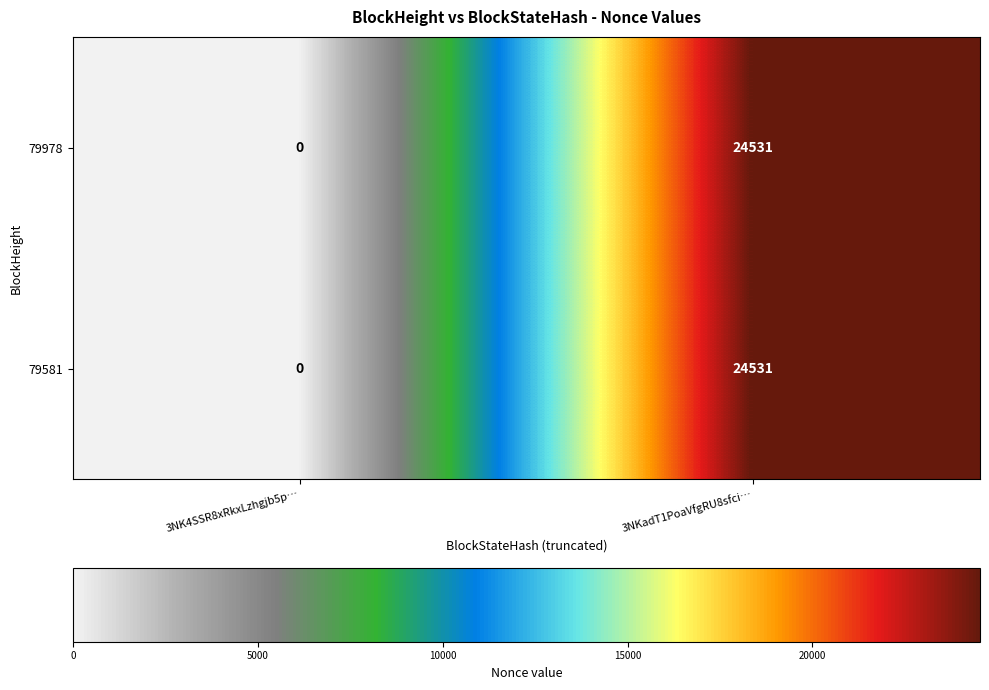

Read the 79581 value at 3NKadT1PoaVfgRU8sfci…, to the nearest 50.

24550